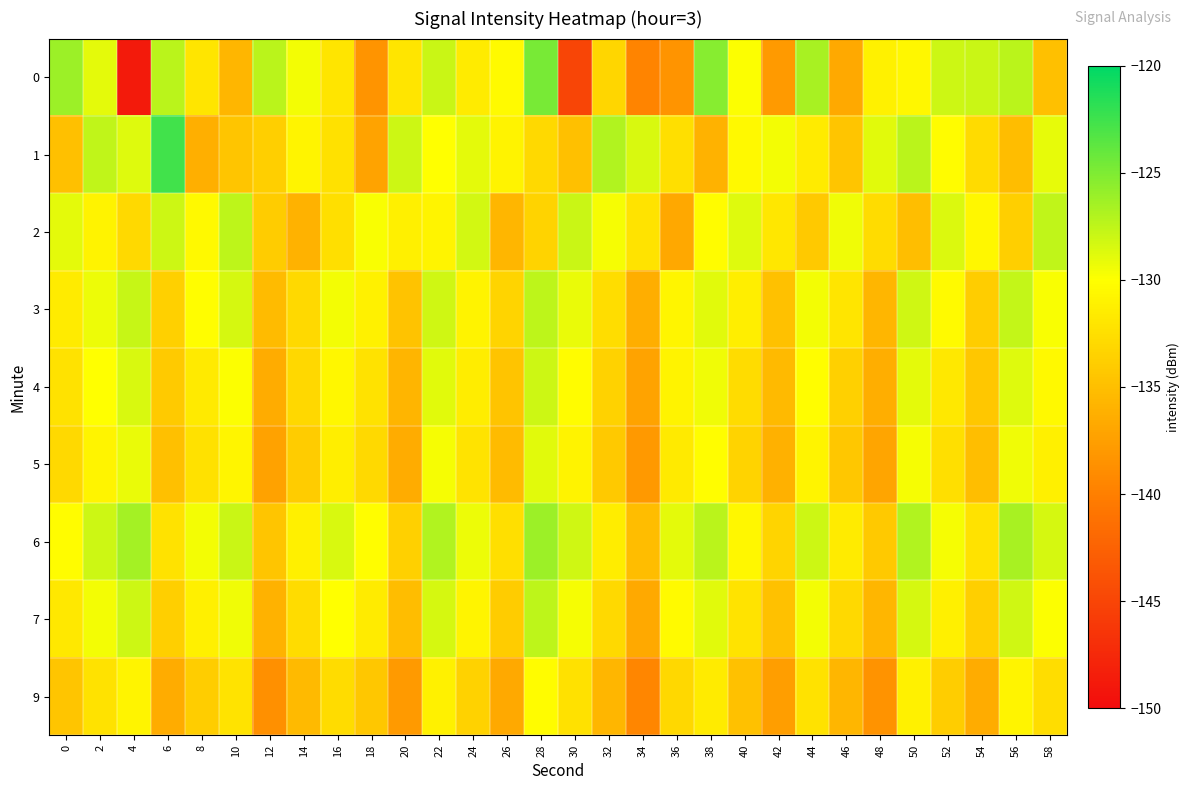

Between 0 and 52, which series saw the biggest shift?

1